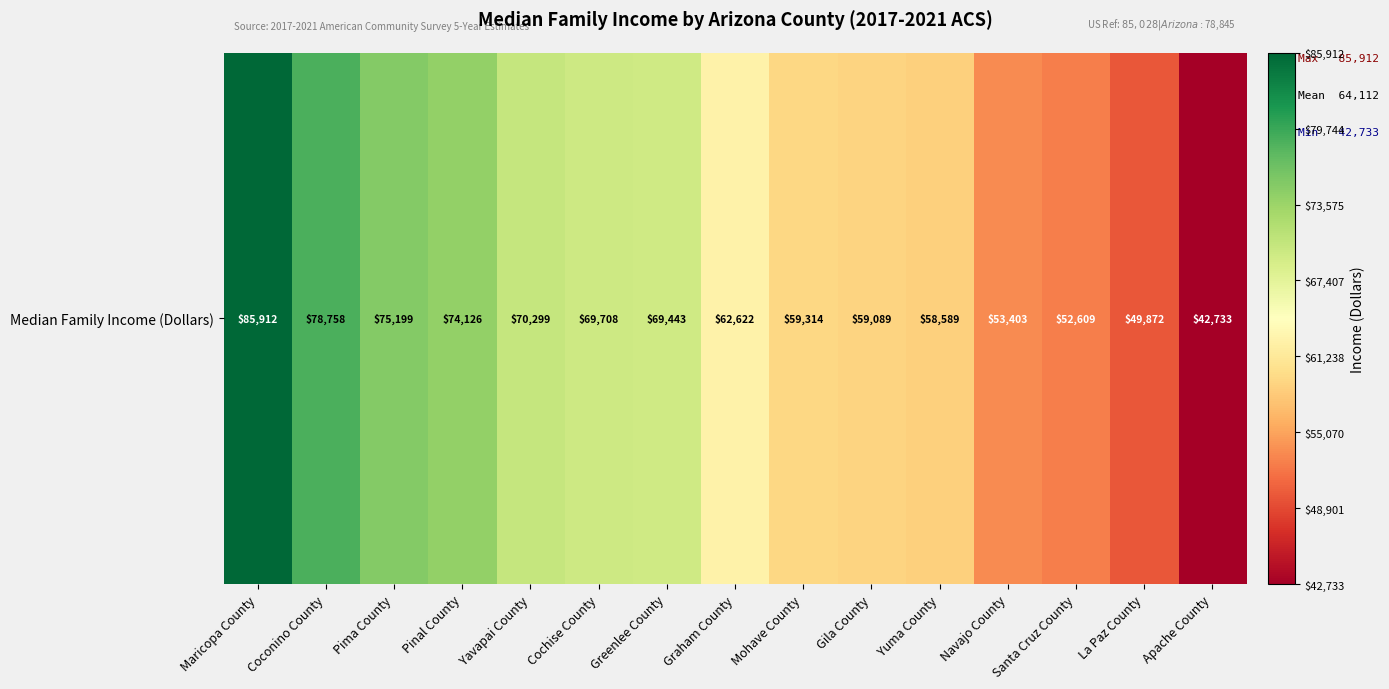

How many series are shown in this chart?

1